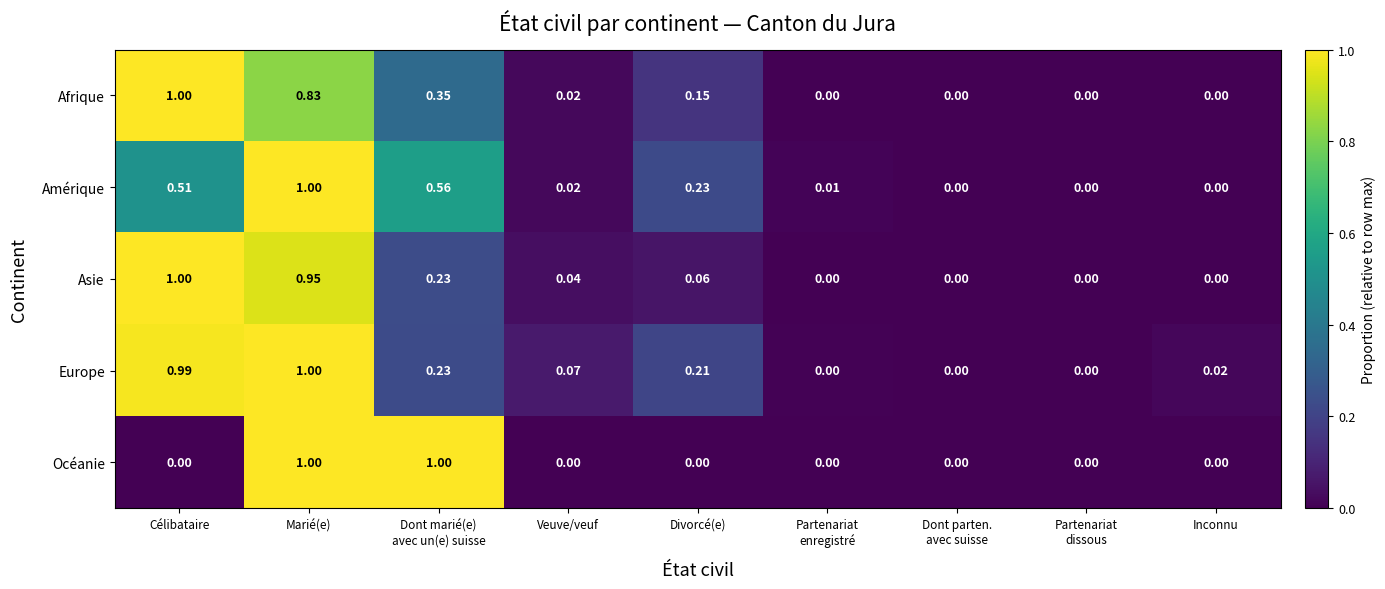

At which label does Europe reach its peak?

Marié(e)